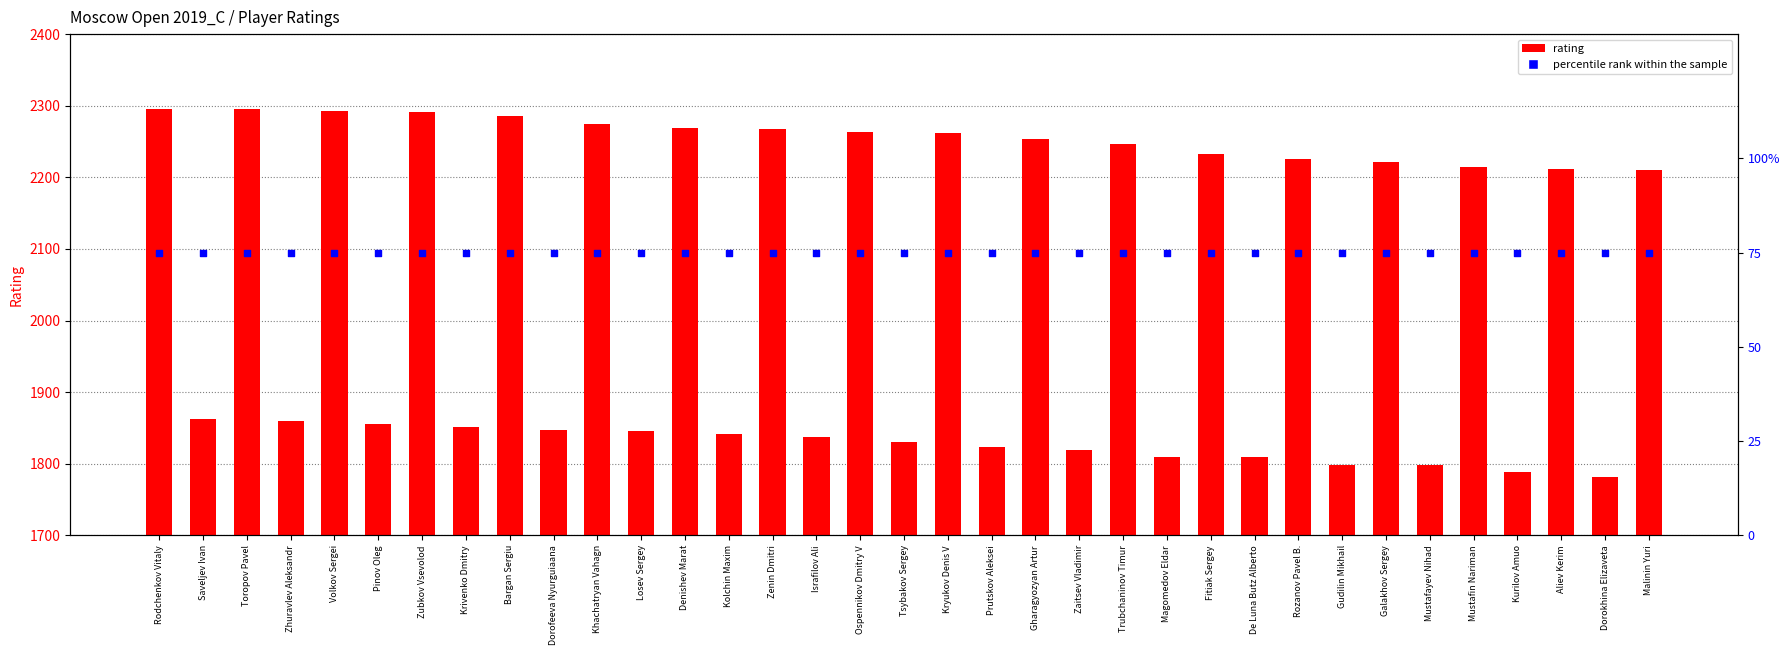

At which category is the sum across all series the highest?

Rodchenkov Vitaly